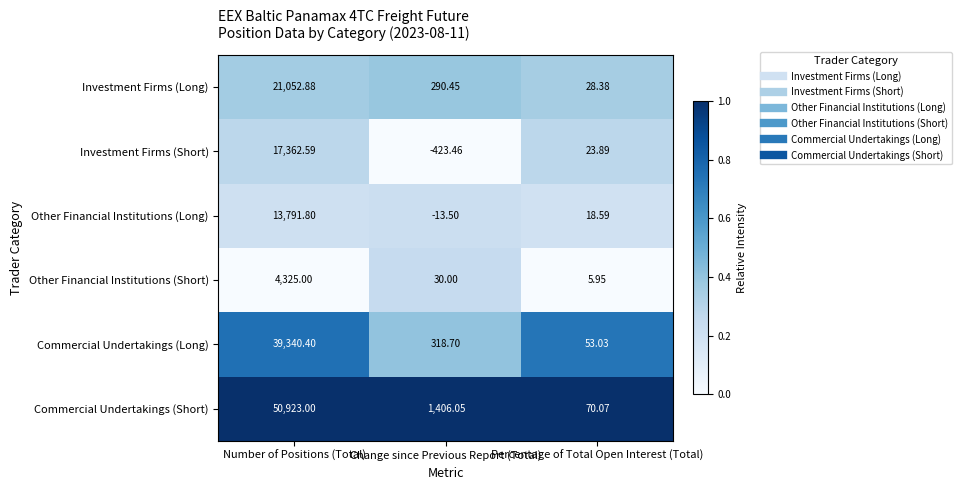

What is the spread (max minus min) of values at Number of Positions (Total)?

46598.0